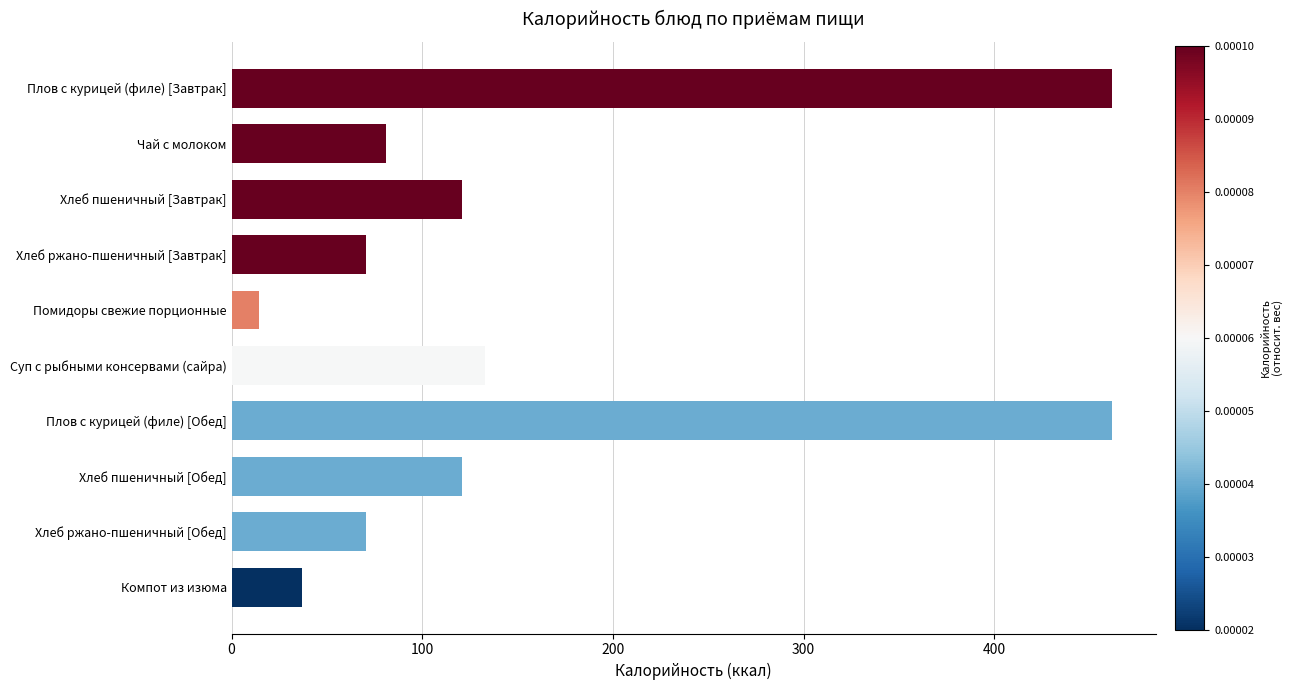

Does the chart contain any negative values?

No